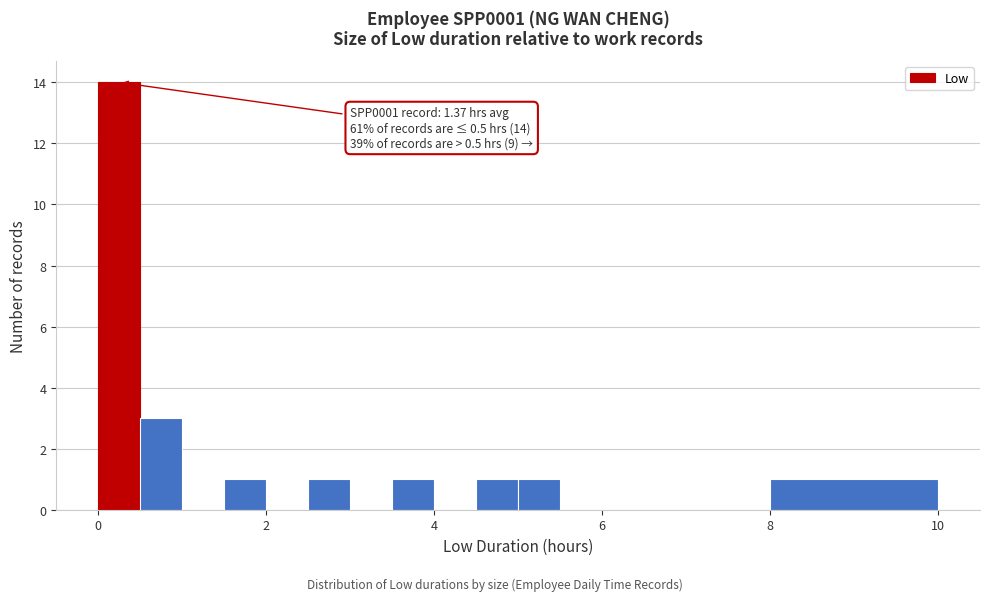

Read against the x-axis, roughly where is the centre of the tallest bar?

0.2